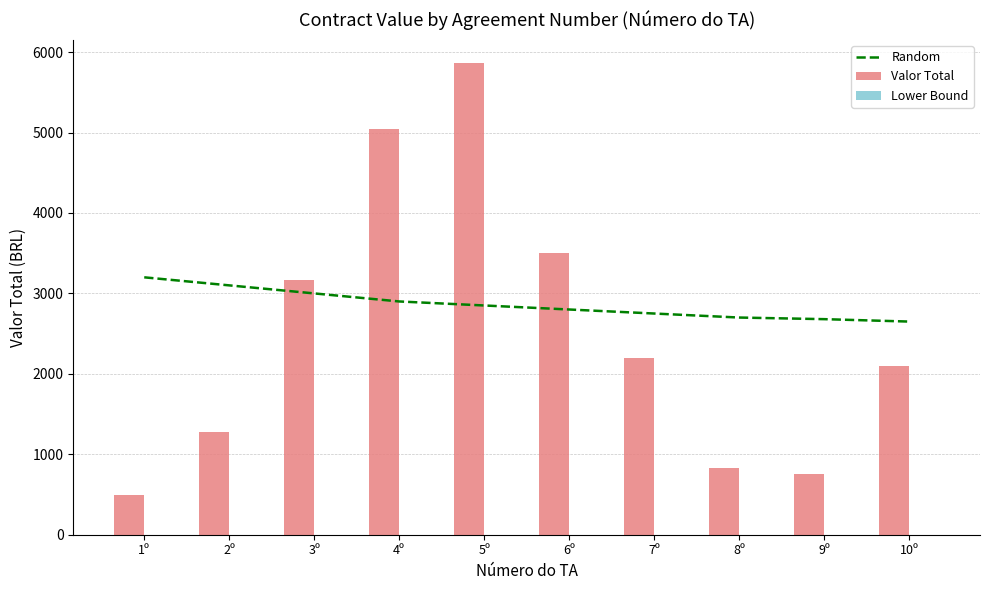

Reading left to right, extract all data points from this chart.

Random: 3200.0	3100.0	3000.0	2900.0	2850.0	2800.0	2750.0	2700.0	2680.0	2650.0
Valor Total: 500.0	1282.5	3165.0	5050.0	5860.0	3500.0	2200.0	831.2	758.0	2100.9
Lower Bound: 0.0	0.0	0.0	0.0	0.0	0.0	0.0	0.0	0.0	0.0